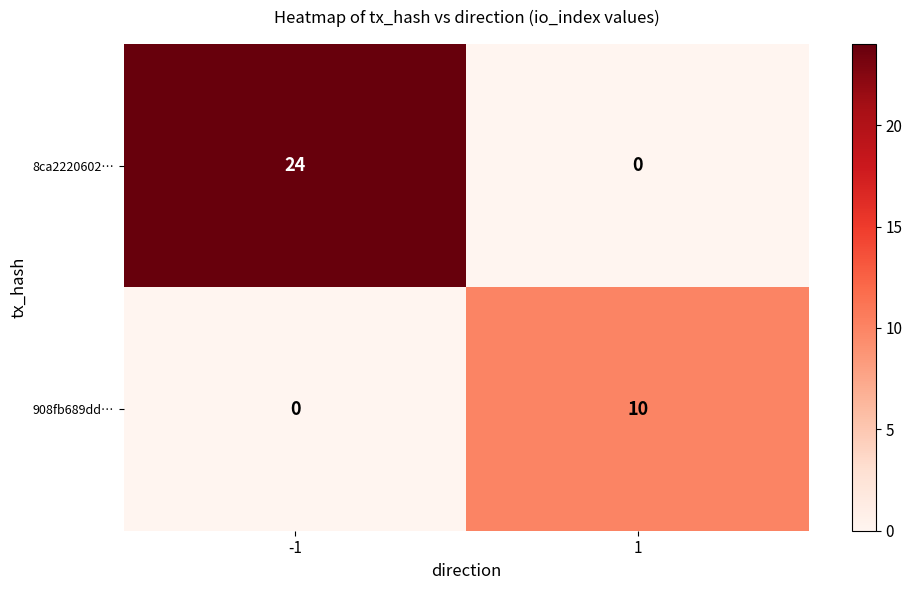

What is the highest value of the 908fb689dd… series?

10